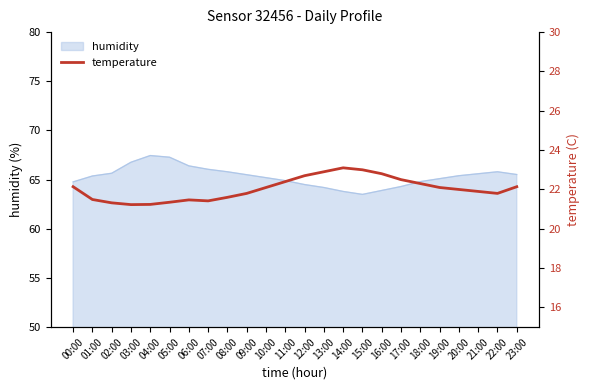

Which label corresponds to the smallest value in the chart?

03:00